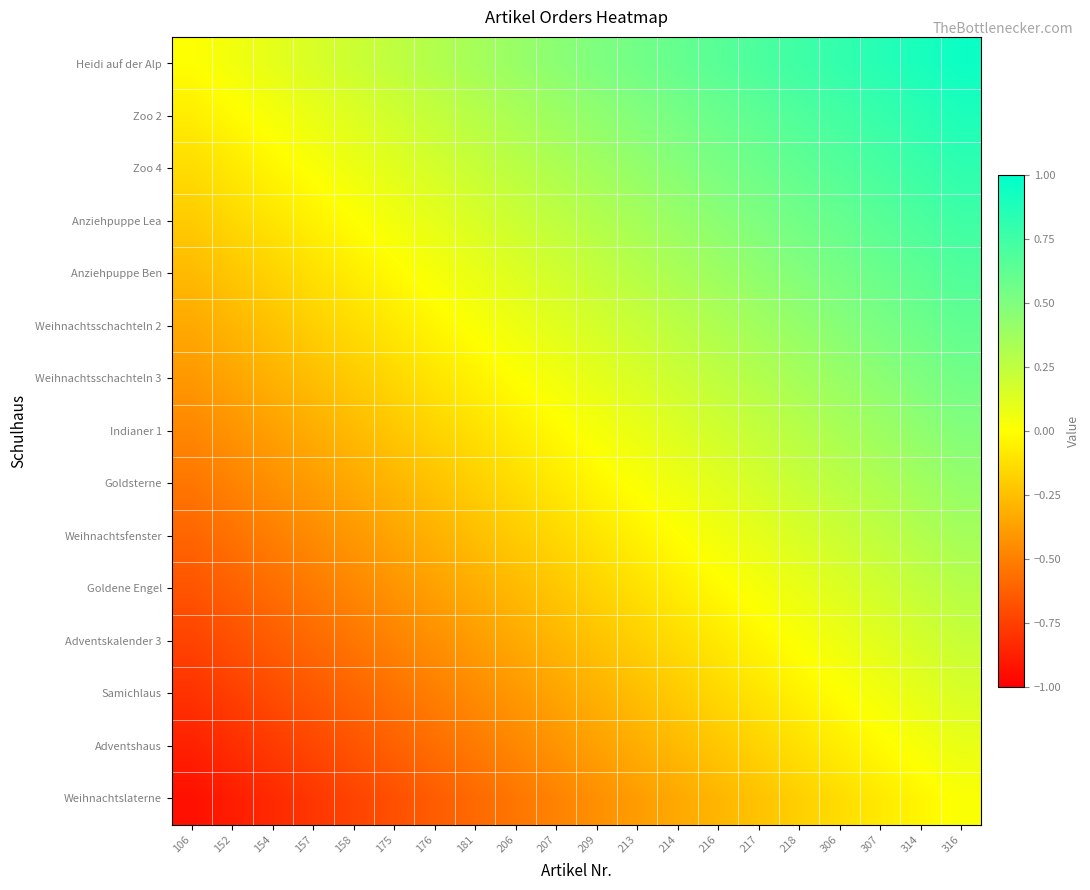

How many data points does each series have?

20